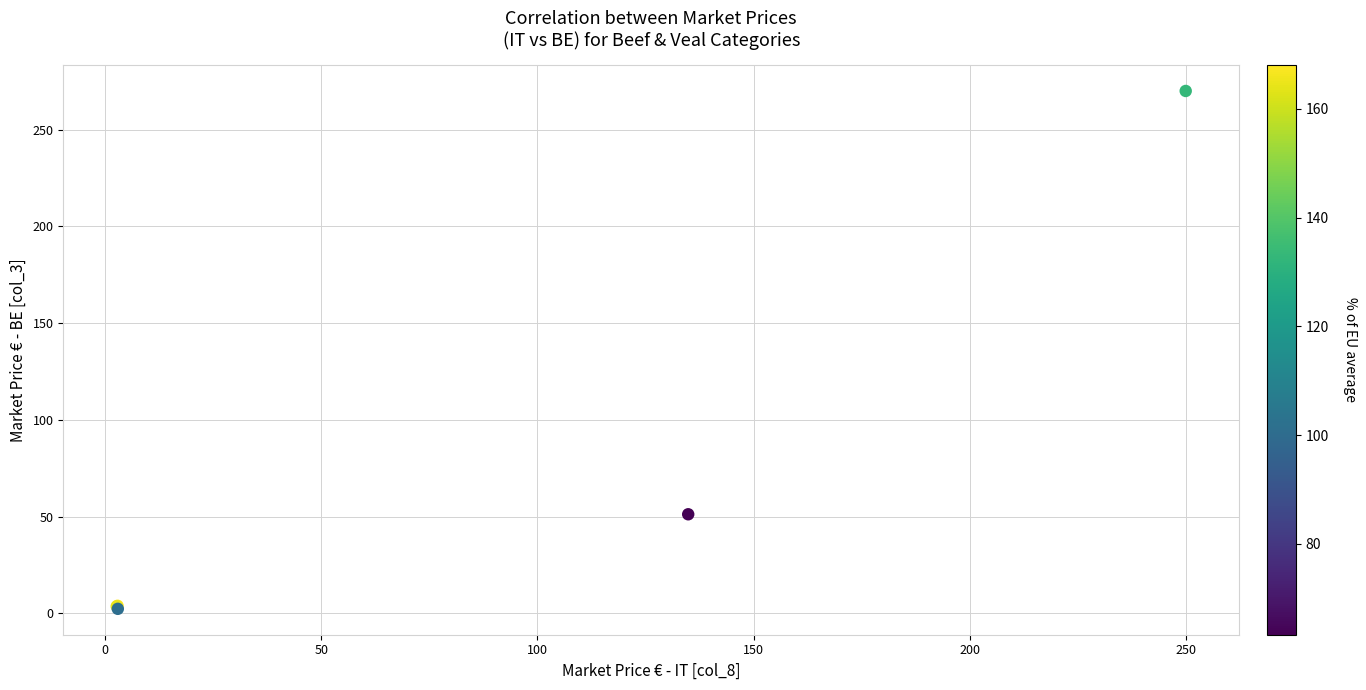

What Y value in the scatter plot is closest to 136?

51.2